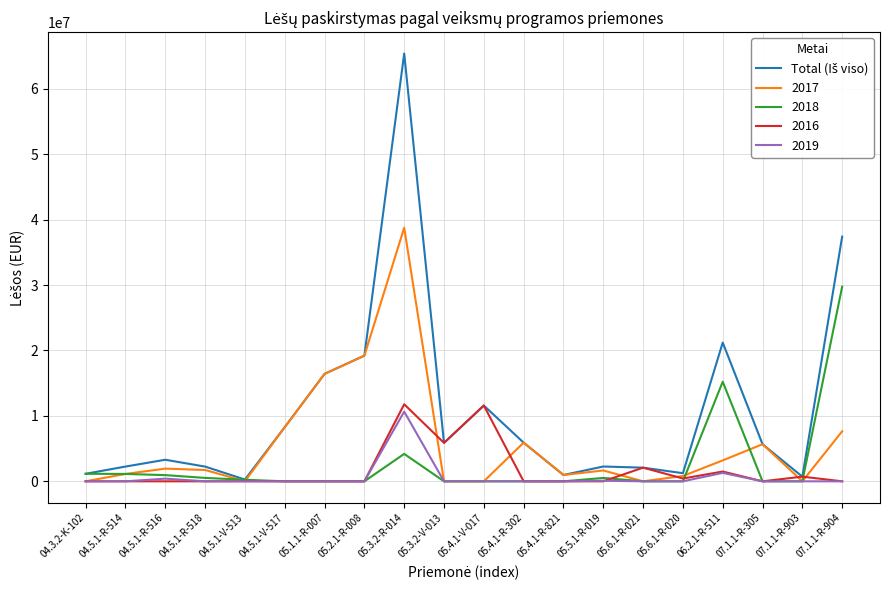

The value of 2016 at 07.1.1-R-305 is 8217534.8. True or false?

False